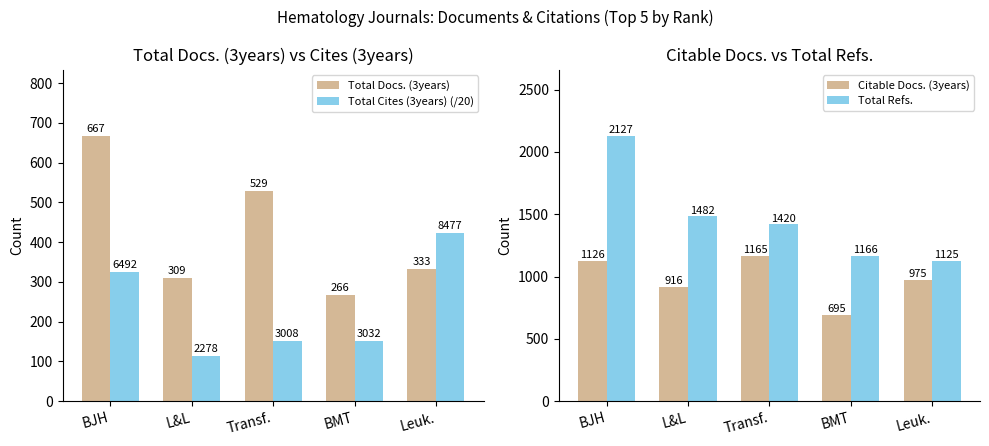

At which category is the sum across all series the highest?

BJH